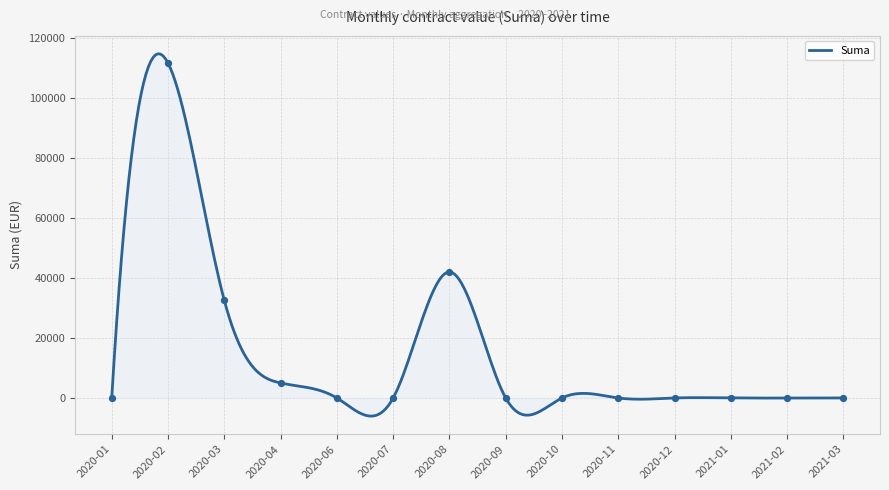

What is the minimum value shown in the chart?

-6042.8